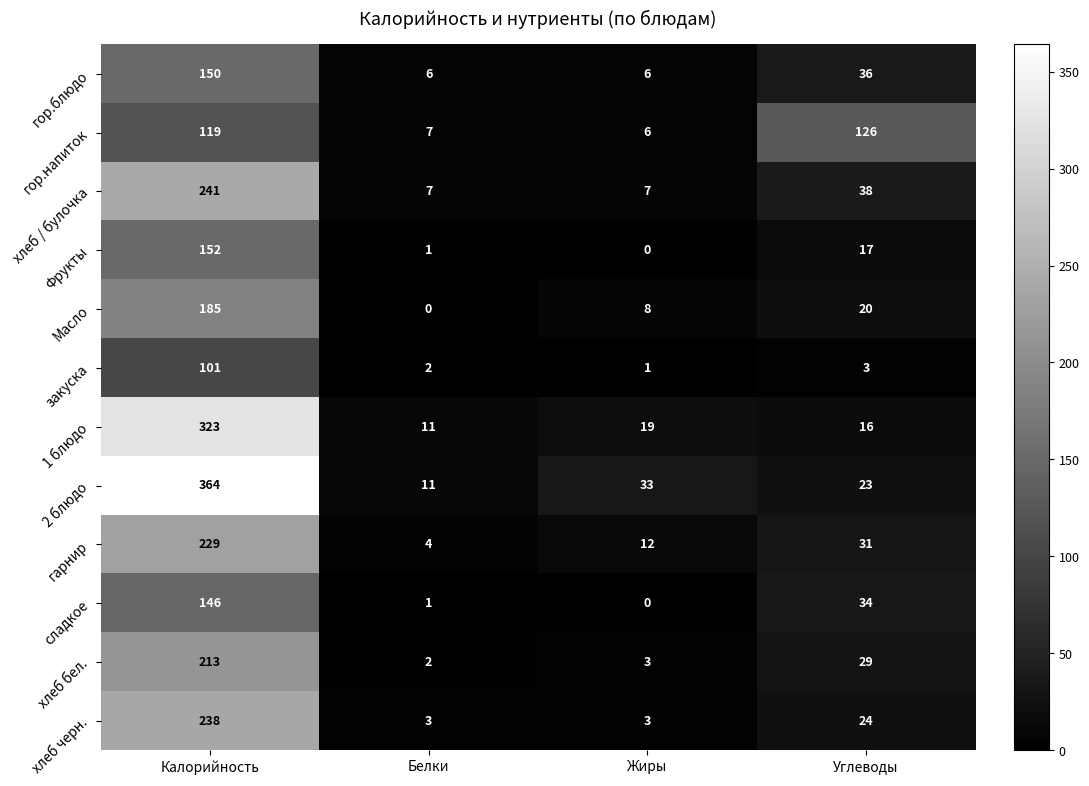

What is the maximum value shown in the chart?

364